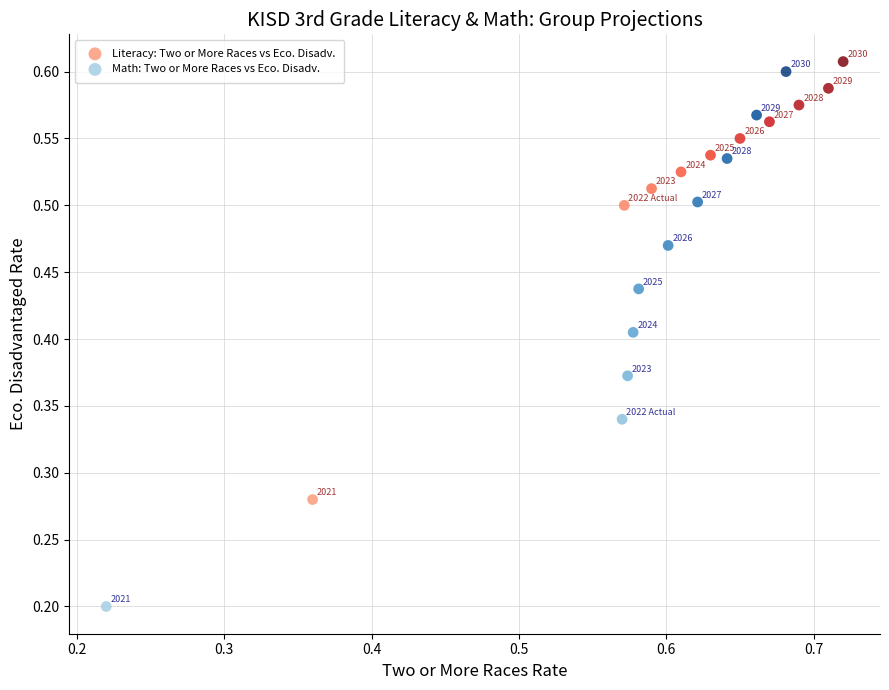

Which series has the largest Y range (max minus min)?

Math: Two or More Races vs Eco. Disadv.